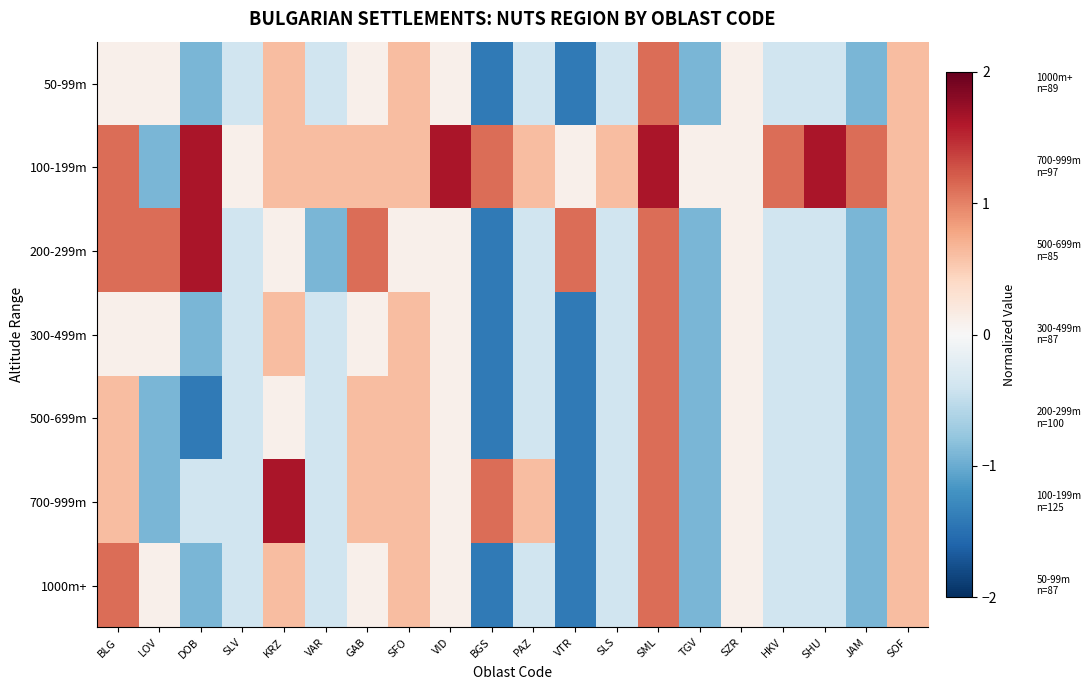

Which has a higher value, HKV or SML?

SML